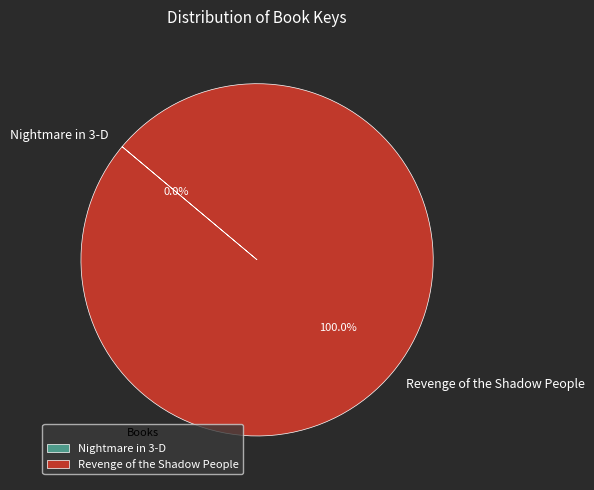

What is the largest slice in the pie chart?

Revenge of the Shadow People